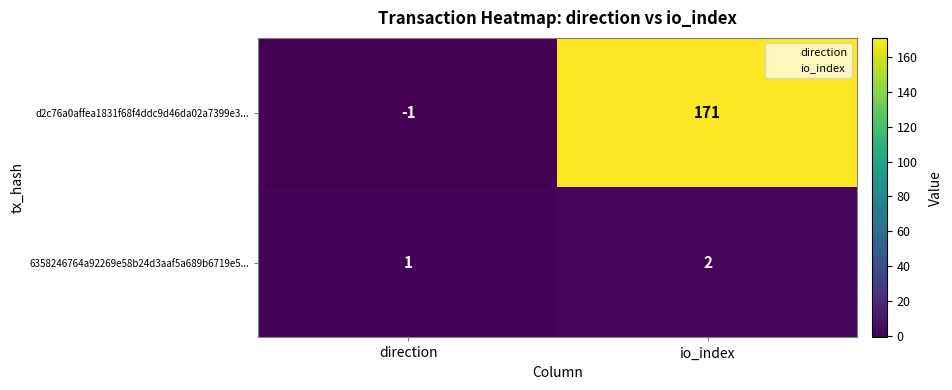

Reading left to right, what are all the values shown in this chart?

d2c76a0affea1831f68f4ddc9d46da02a7399e3...: -1	171
6358246764a92269e58b24d3aaf5a689b6719e5...: 1	2